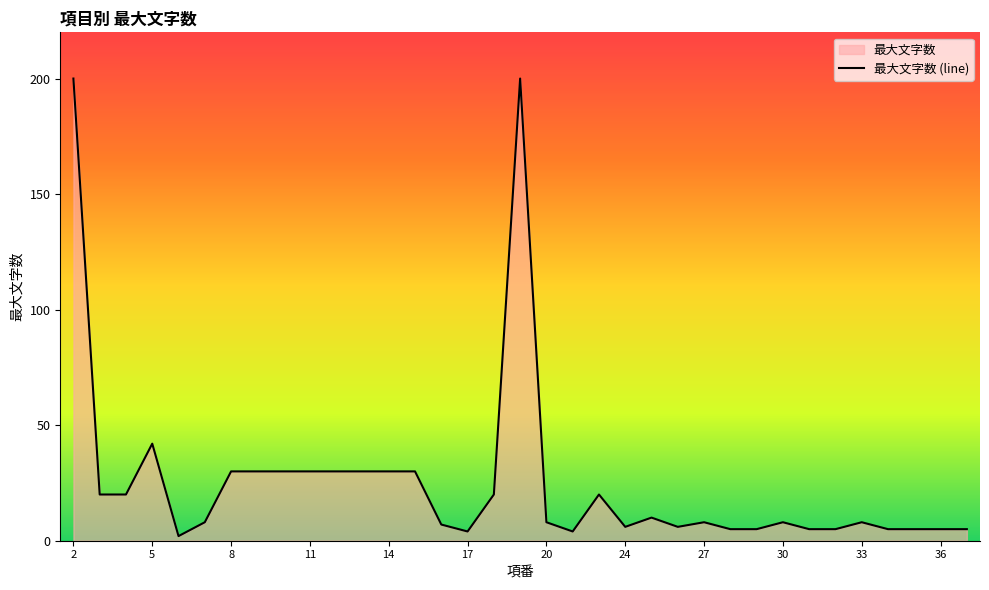

Reading left to right, what are all the values shown in this chart?

200	20	20	42	2	8	30	30	30	30	30	30	30	30	7	4	20	200	8	4	20	6	10	6	8	5	5	8	5	5	8	5	5	5	5